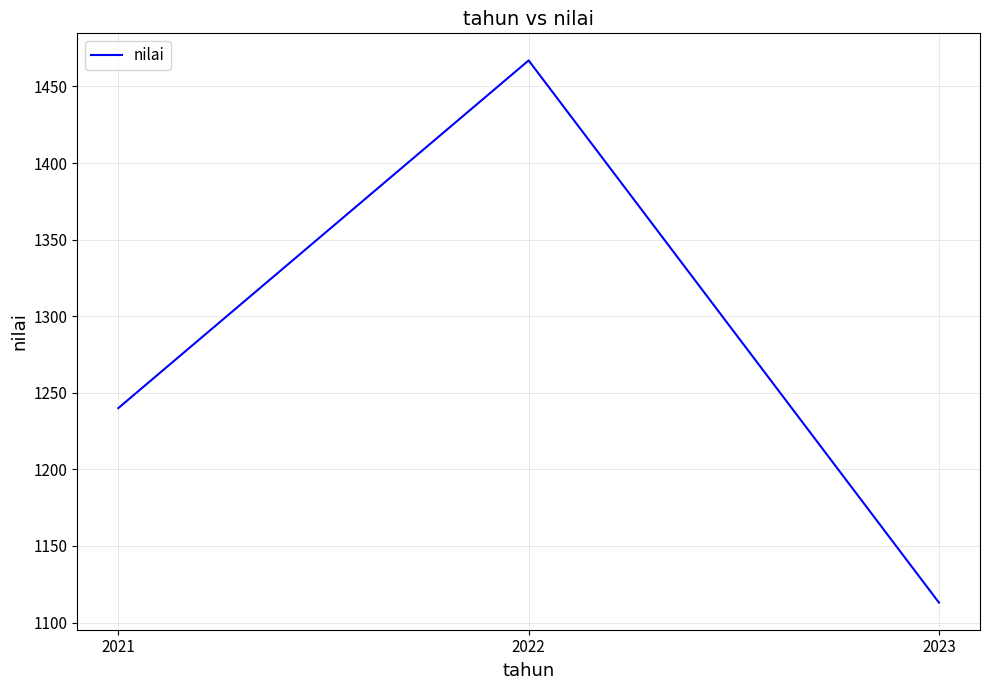

What is the ratio of the value at 2022 to the value at 2023?

1.3